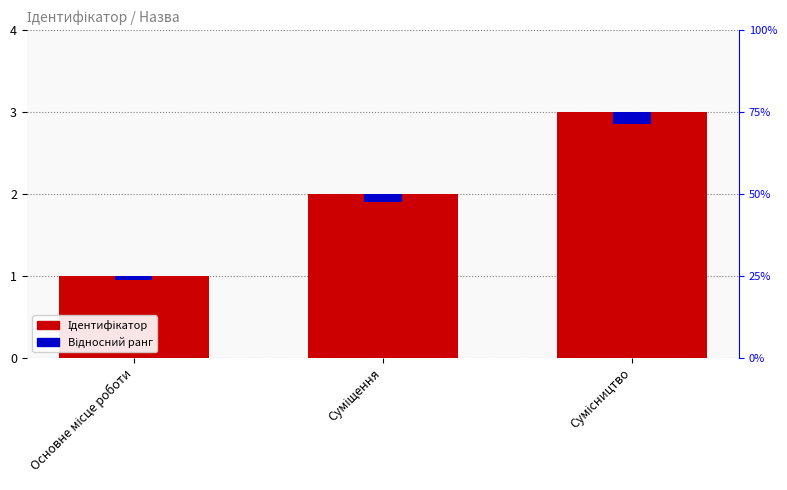

The value of Відносний ранг at Суміщення is 0.1. True or false?

False